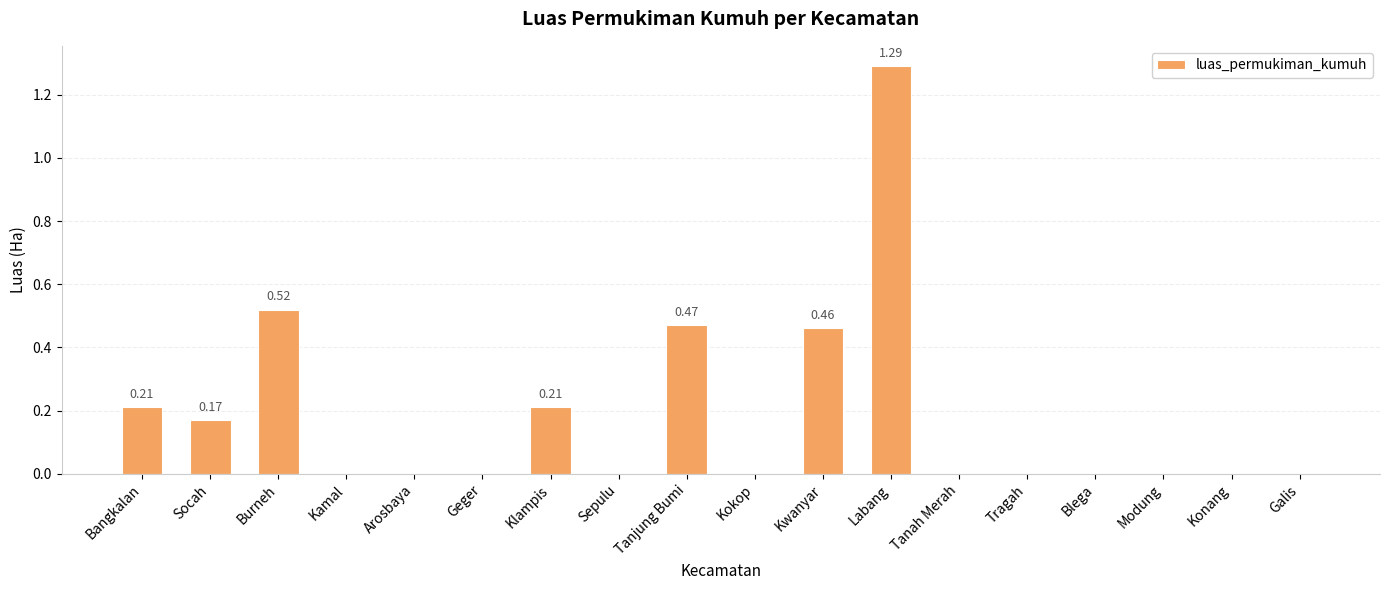

Are the bars grouped side by side (vs. stacked)?

No